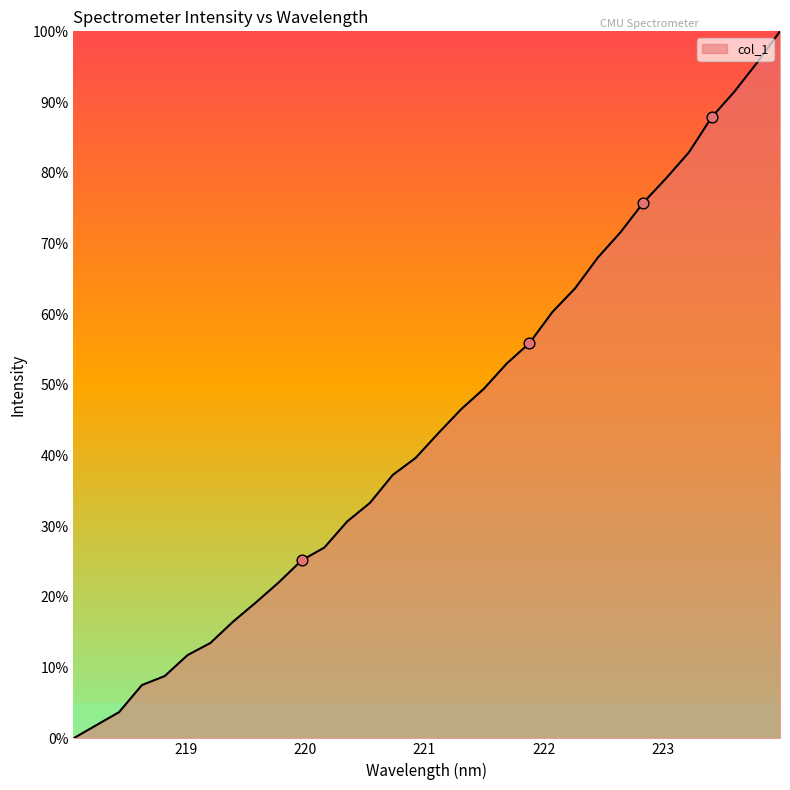

What is the greatest value displayed?

100.0